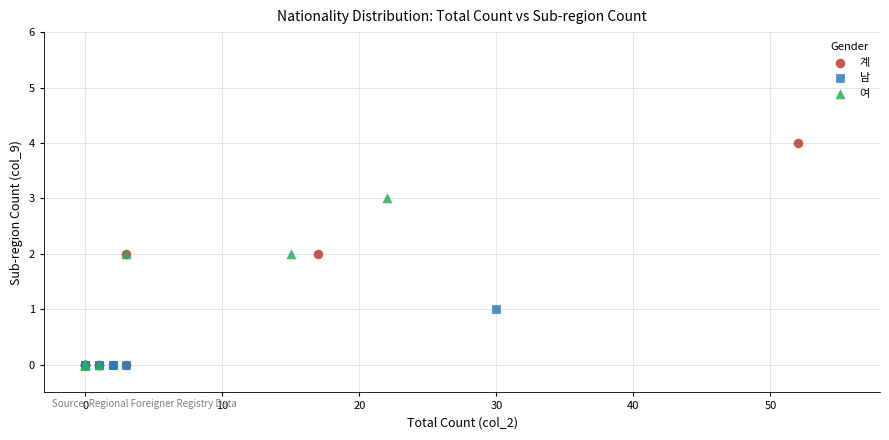

Which series has the largest Y range (max minus min)?

계